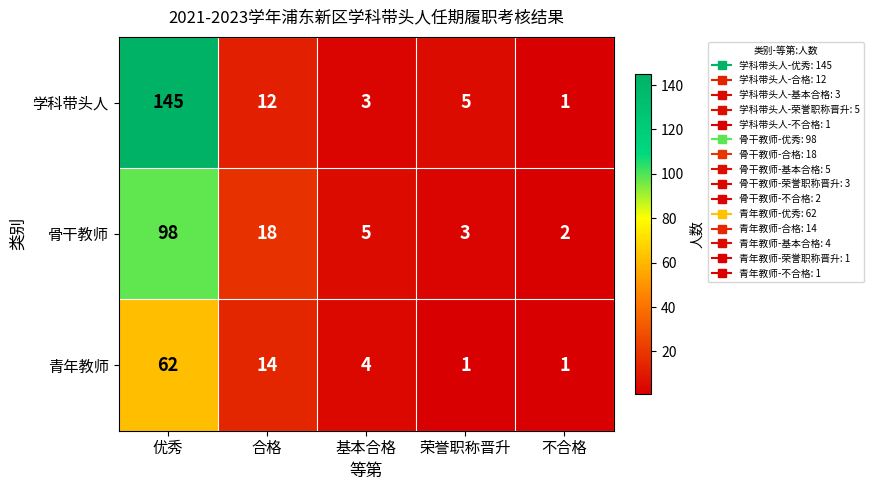

Reading left to right, what are all the values shown in this chart?

学科带头人: 优秀=145	合格=12	基本合格=3	荣誉职称晋升=5	不合格=1
骨干教师: 优秀=98	合格=18	基本合格=5	荣誉职称晋升=3	不合格=2
青年教师: 优秀=62	合格=14	基本合格=4	荣誉职称晋升=1	不合格=1